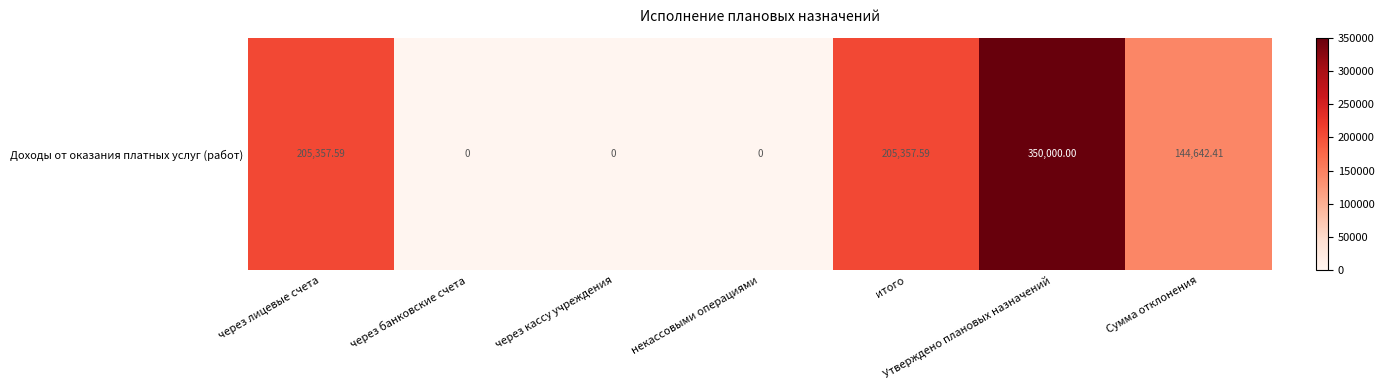

Reading right to left, transcribe all the data shown in this chart.

144642.4	350000.0	205357.6	0.0	0.0	0.0	205357.6